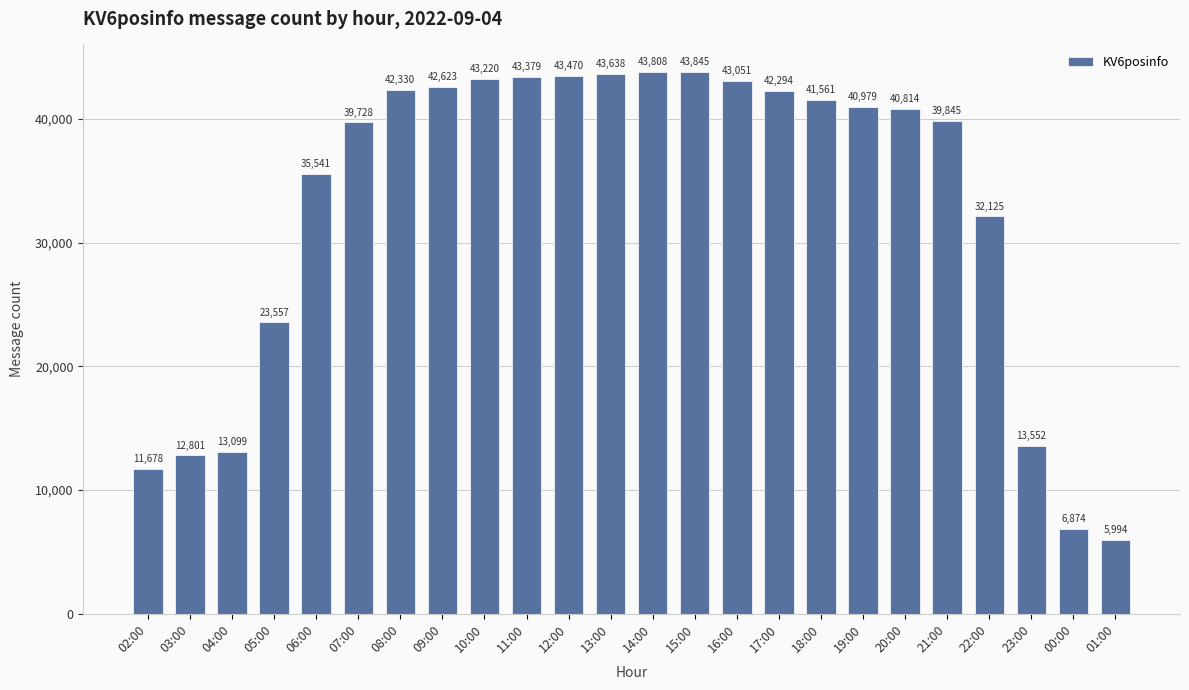

Which has a higher value, 05:00 or 01:00?

05:00